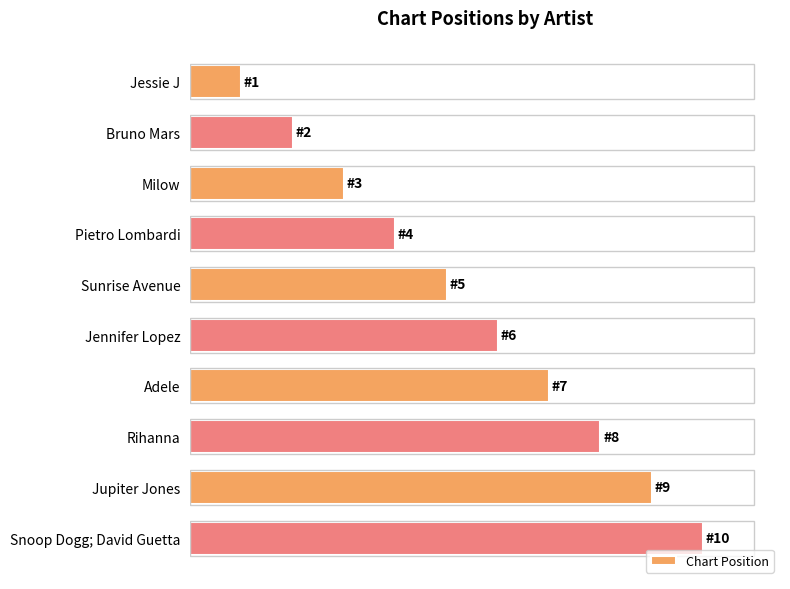

Are the bars horizontal?

Yes